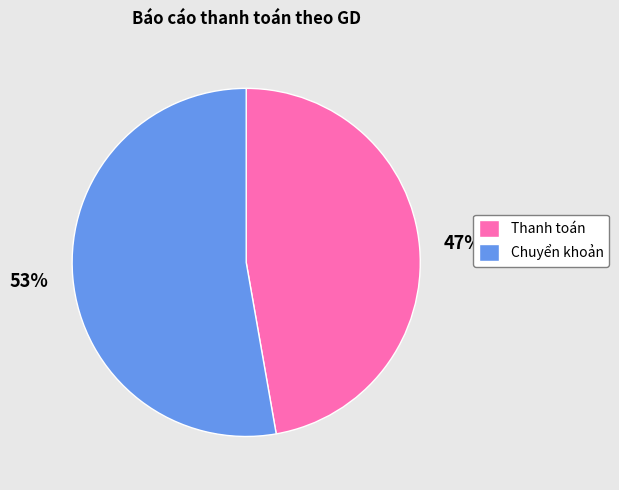

What is the majority slice?

Chuyển khoản